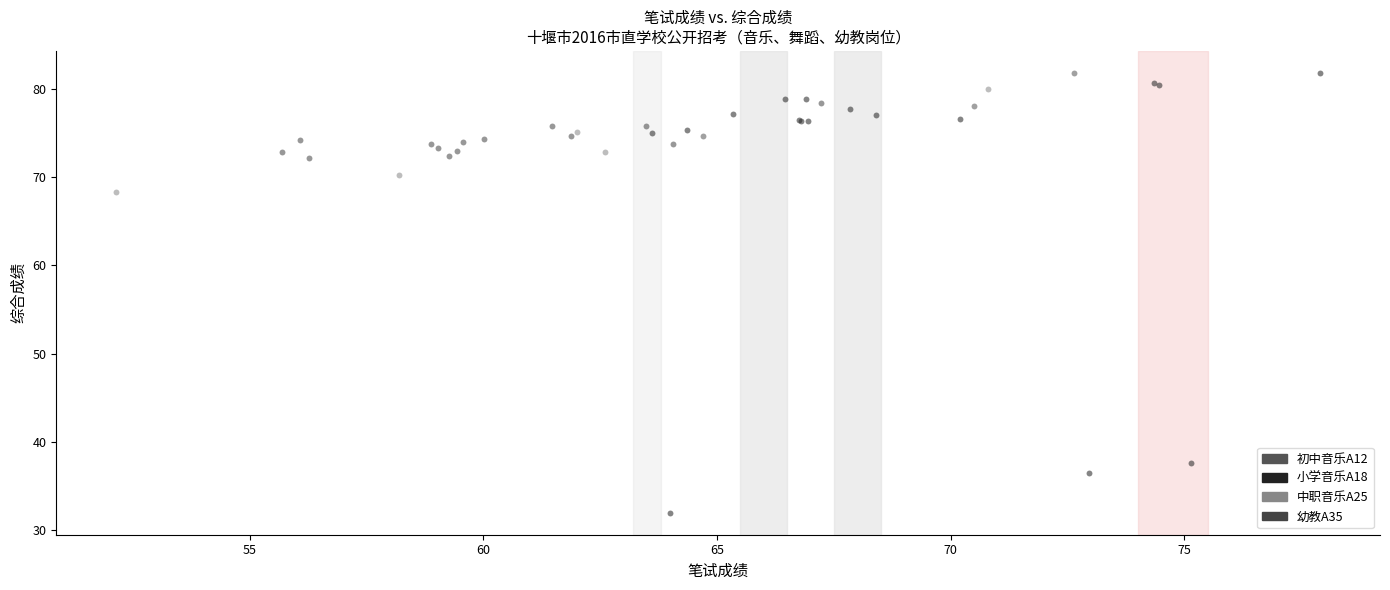

Which series has the widest spread of Y values?

小学音乐A18